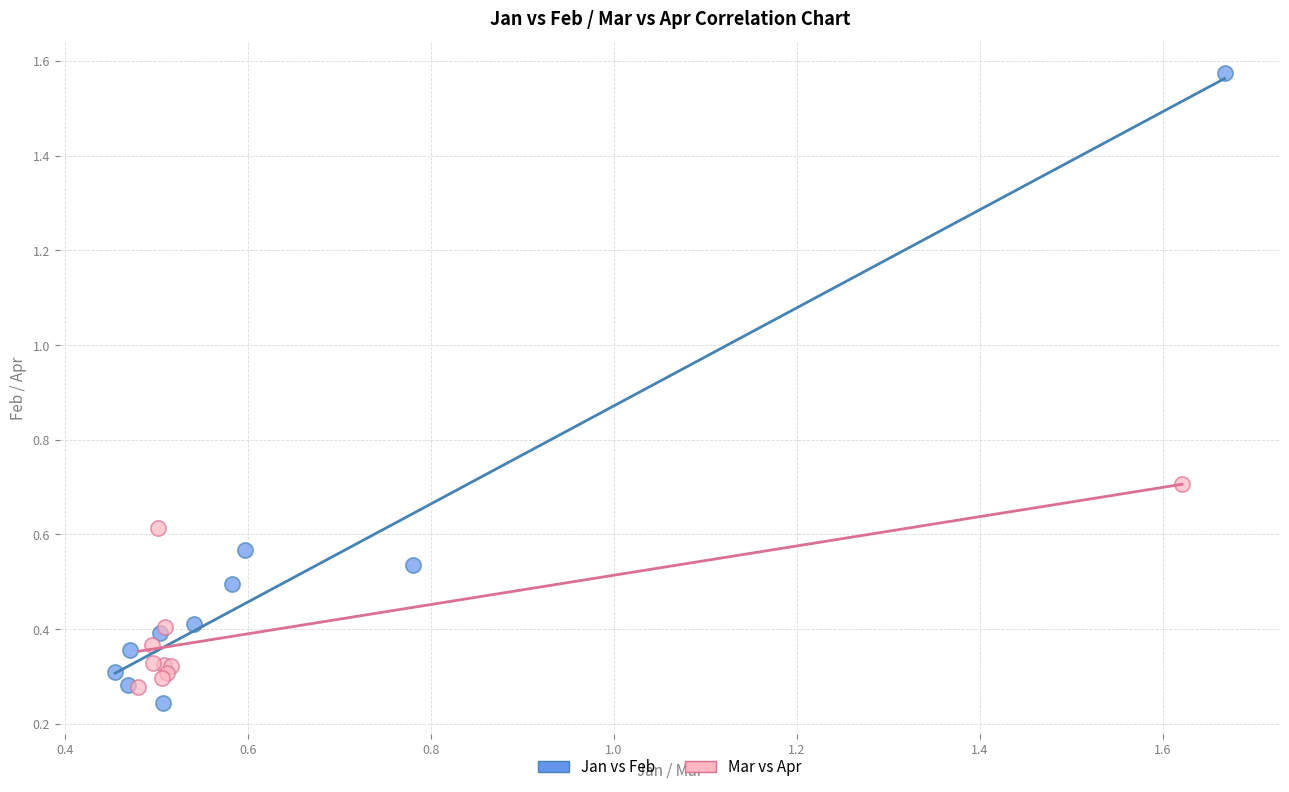

Which series has the largest Y range (max minus min)?

Jan vs Feb